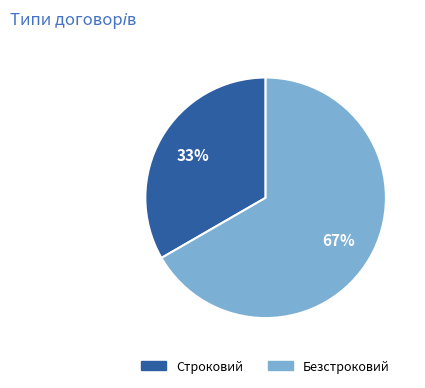

Which category has the biggest portion of the pie?

Безстроковий